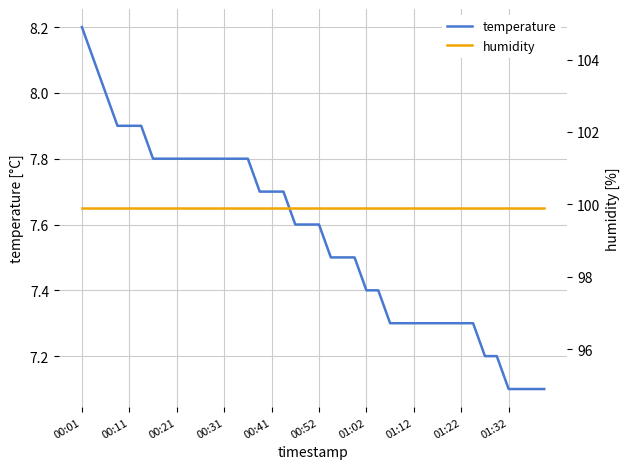

Is this an area chart (filled region under the line)?

No